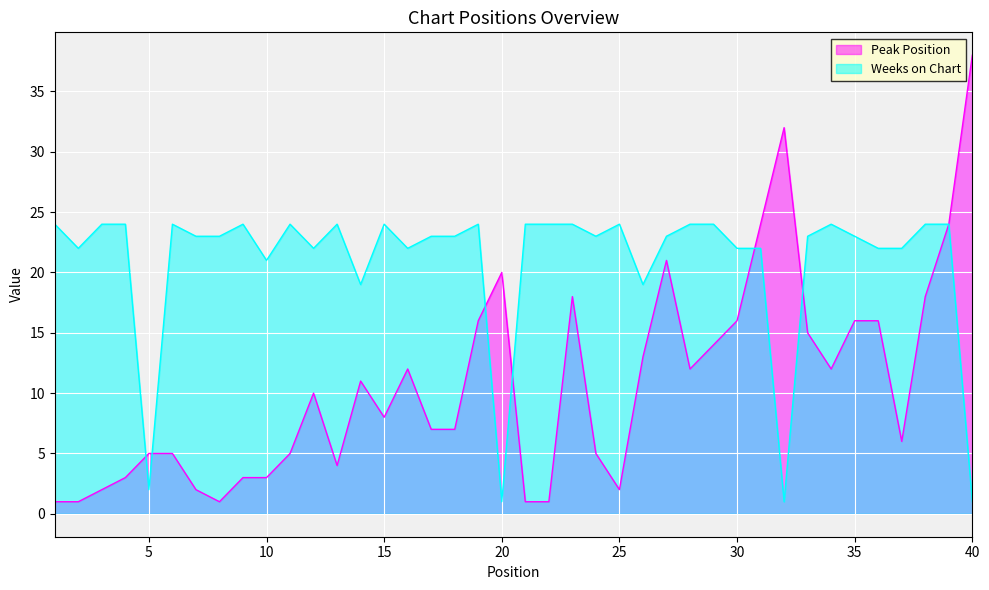

Is it true that Peak Position equals 1 at 1?

True